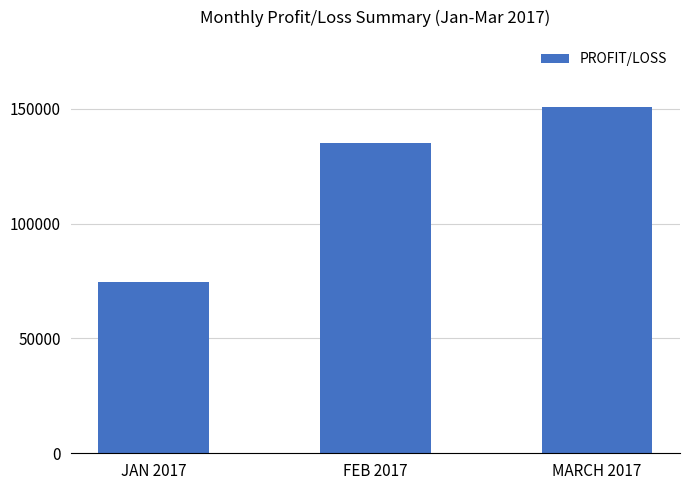

True or false: the data shows 135300 at FEB 2017.

True